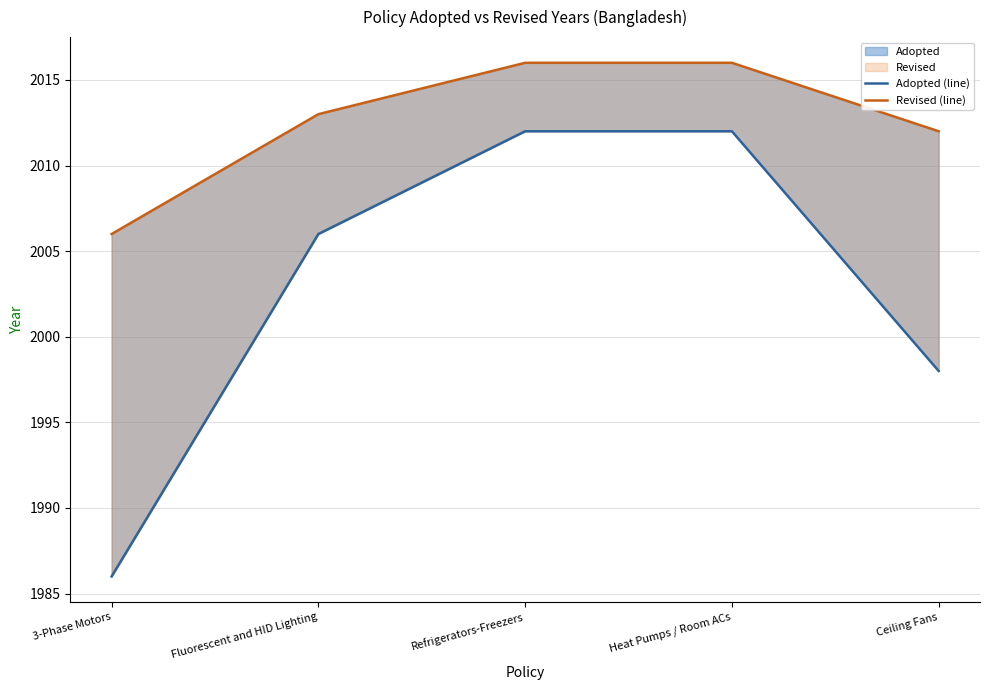

True or false: Revised (line) and Adopted (line) intersect in this chart.

False